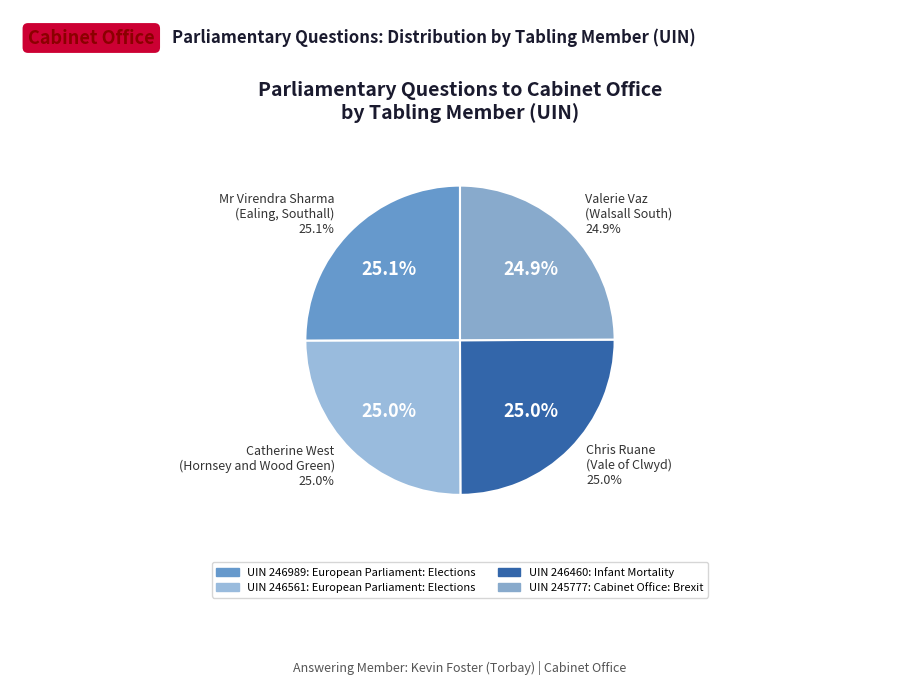

What is the ratio of the value at Catherine West
(Hornsey and Wood Green) to the value at Chris Ruane
(Vale of Clwyd)?

1.0